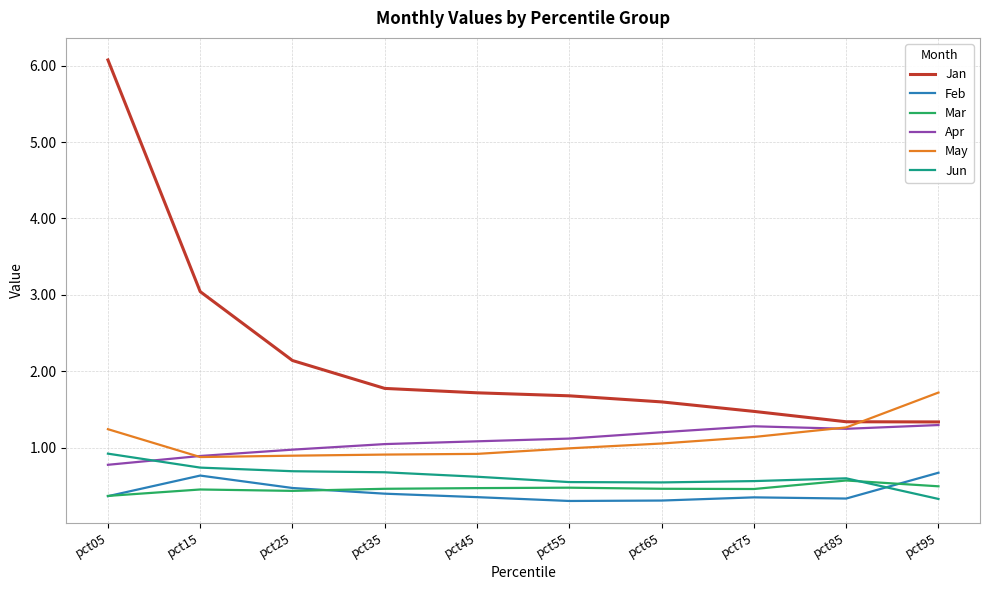

Is this an area chart (filled region under the line)?

No